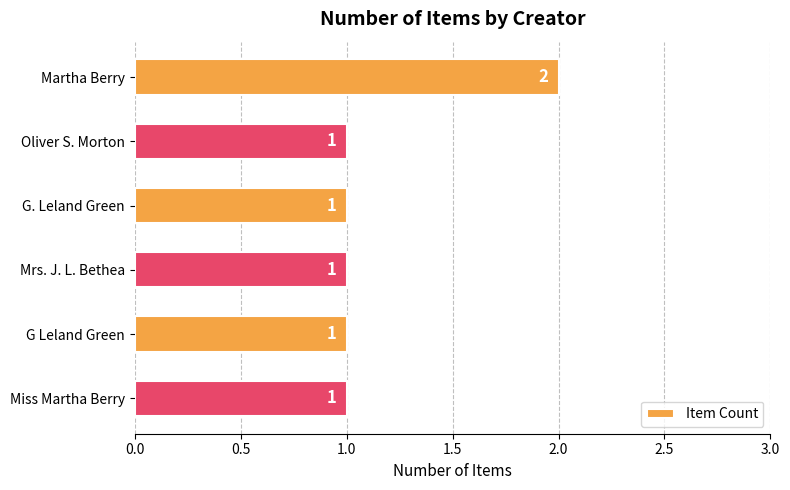

What is the ratio of the value at Oliver S. Morton to the value at G Leland Green?

1.0